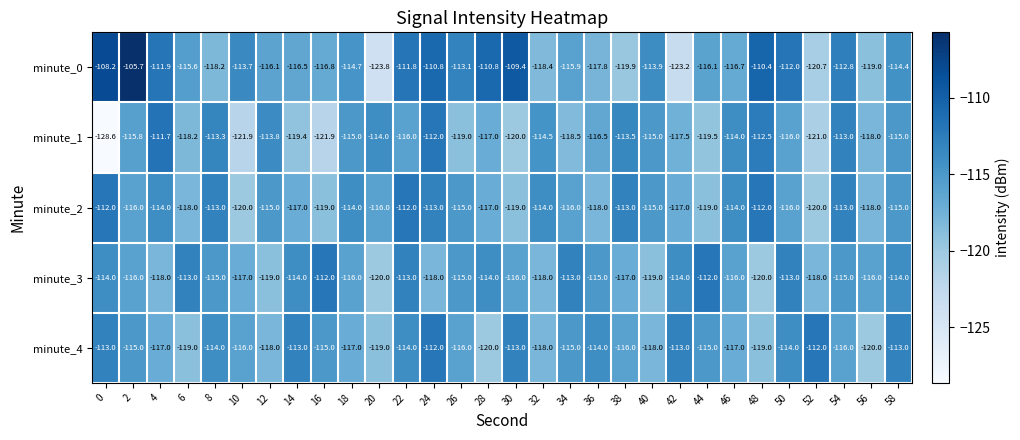

What is the total value across all series at 24?

-565.8